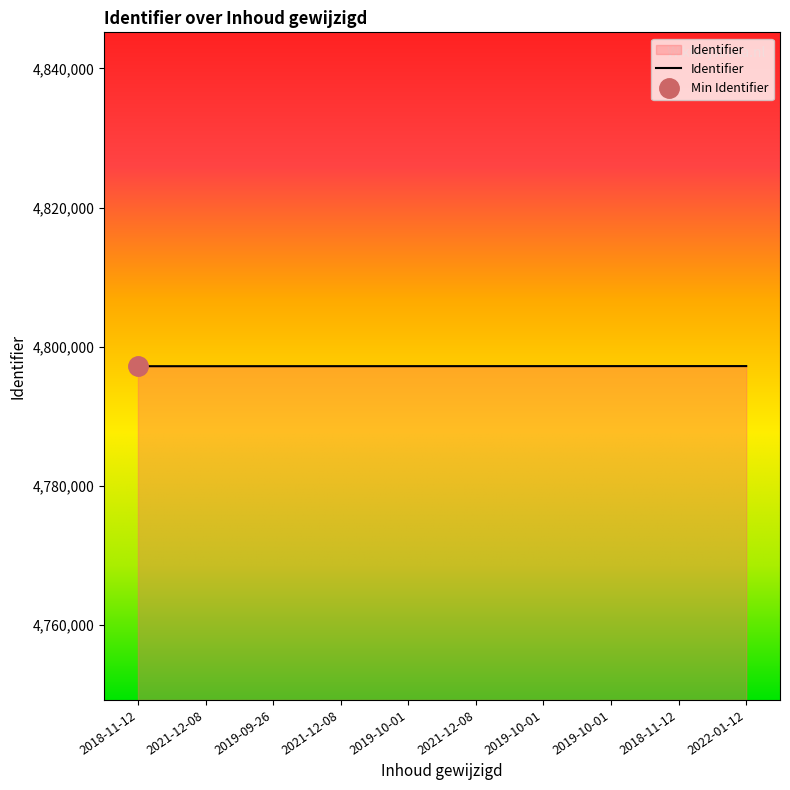

List the labels in order of value, smallest first.

2018-11-12, 2021-12-08, 2019-09-26, 2021-12-08, 2019-10-01, 2021-12-08, 2019-10-01, 2019-10-01, 2018-11-12, 2022-01-12